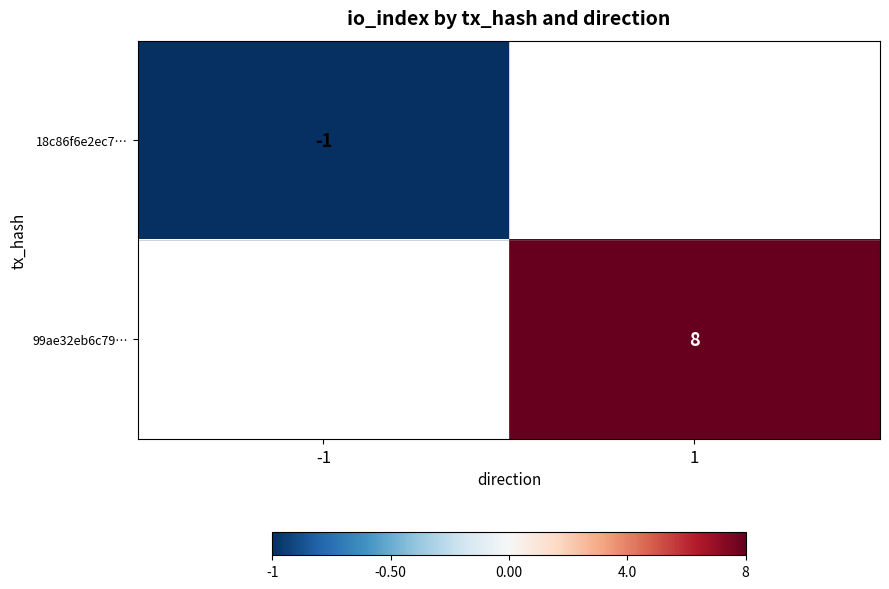

The value of 99ae32eb6c79… at 1 is 8. True or false?

True